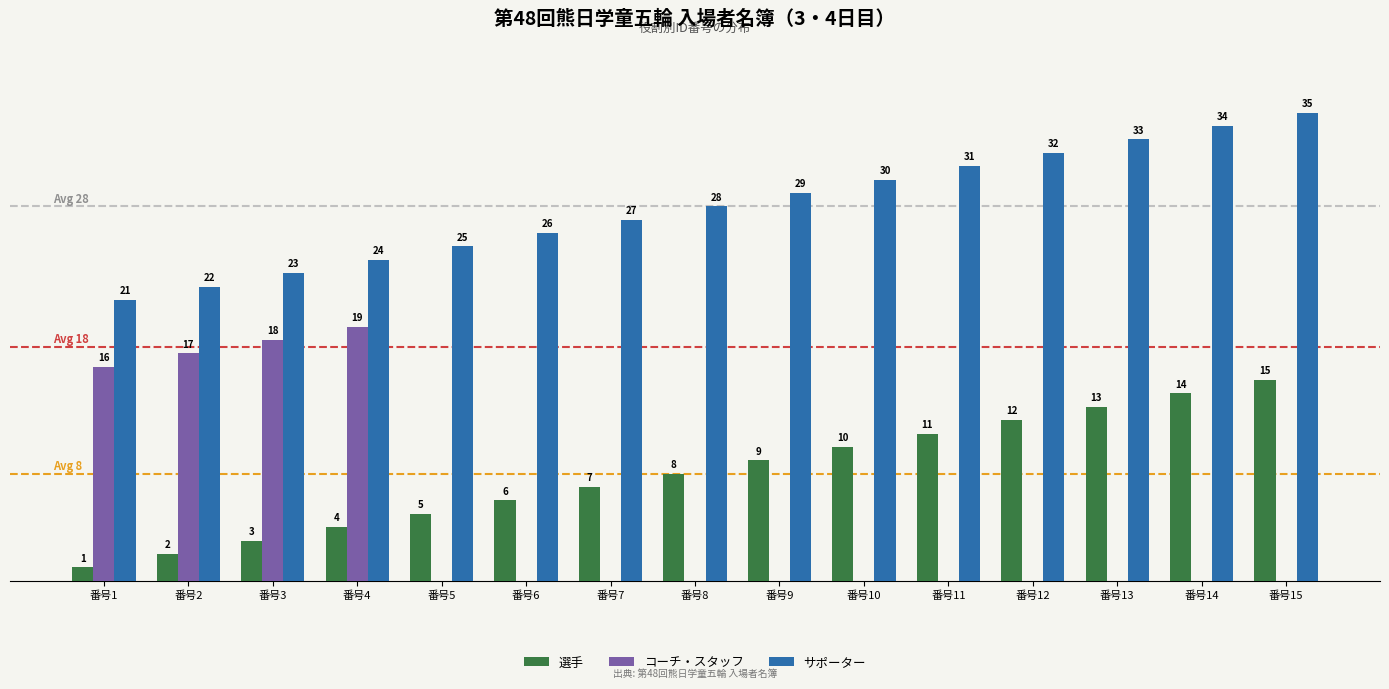

Are the bars horizontal?

No